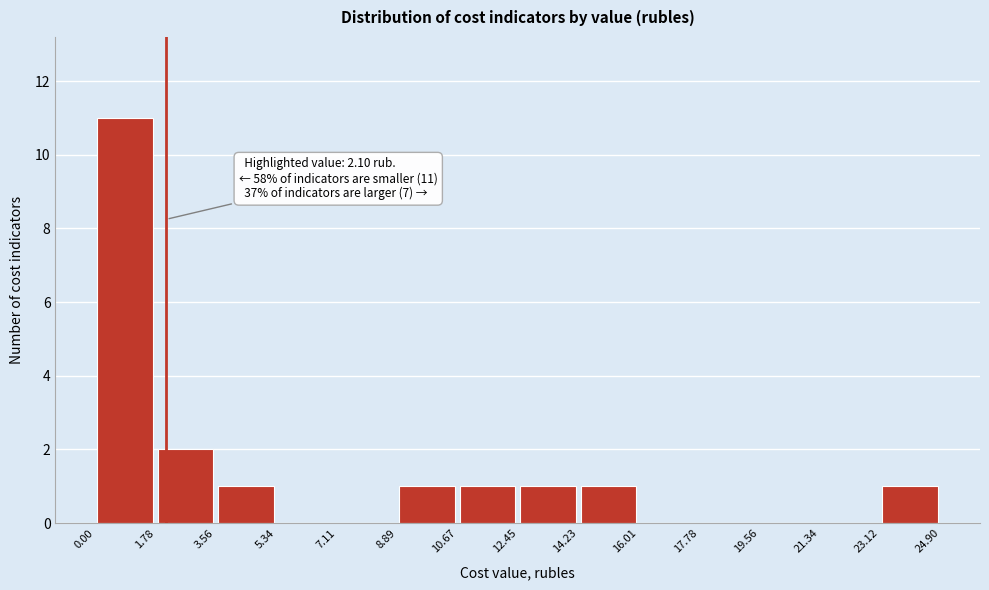

Over which range of the x-axis is the bar tallest?

0.00 to 1.78